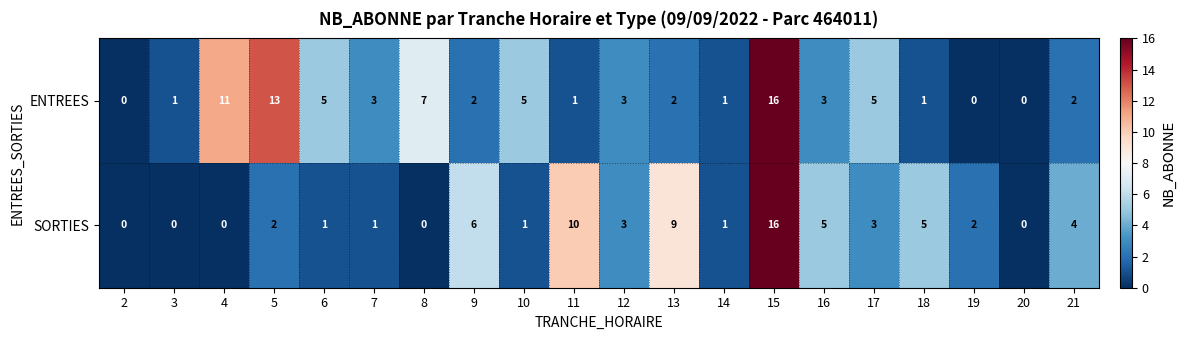

How many categories are shown in the chart?

20